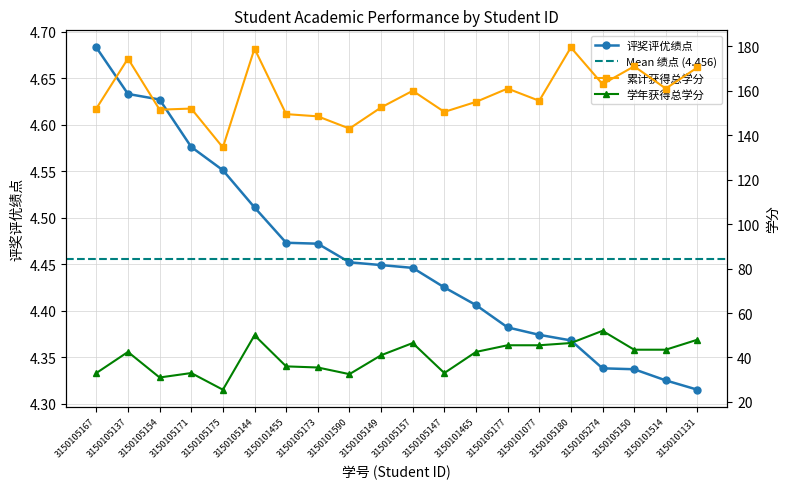

True or false: 评奖评优绩点 and 累计获得总学分 intersect in this chart.

False